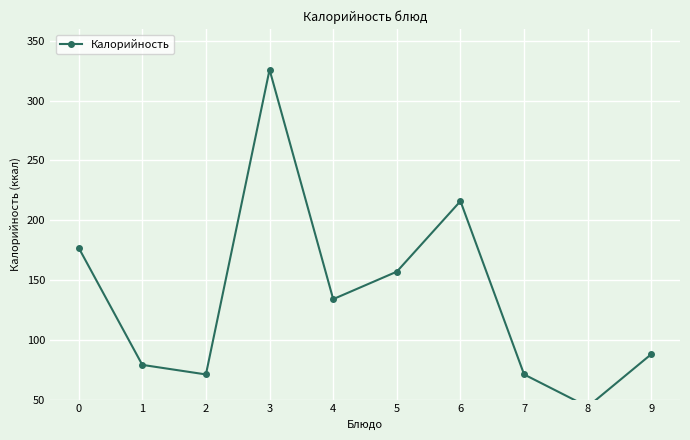

True or false: there are more than 0 points higher than both neighbors.

True